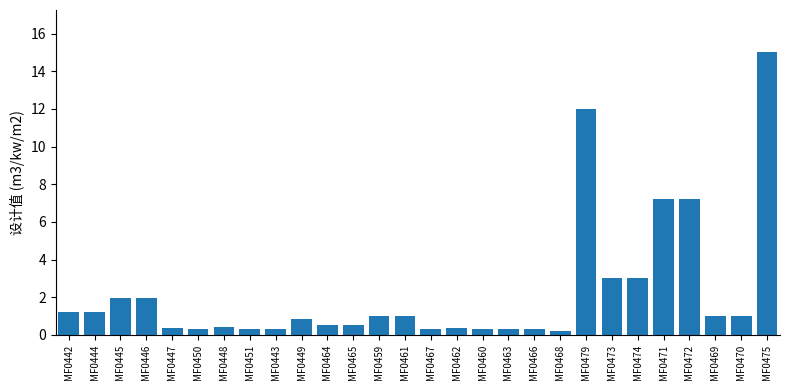

Which category has the highest value across all series?

MF0475